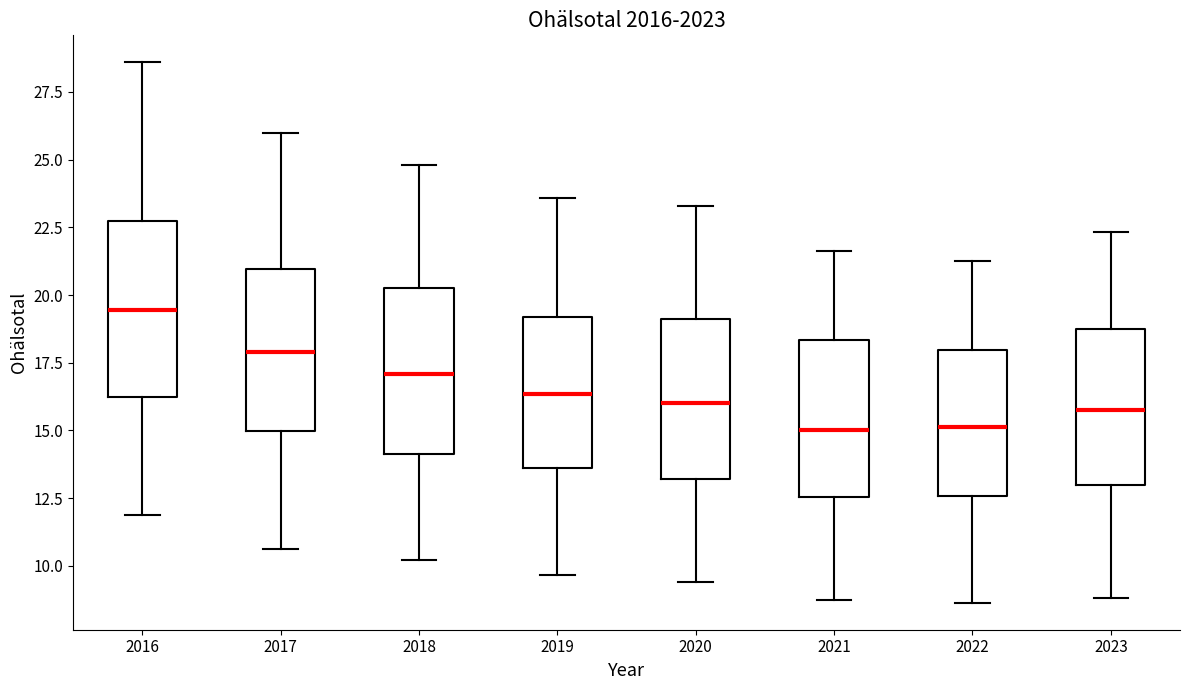

Reading left to right, read every box against the y-axis: the position of its median line, the range the box covers, and the ends of its whiskers. The values are not printed on the chart, so give them approximately, as read against the axis.

2016: median 19.5, box 16.0 to 22.5, whiskers 12.0 to 28.5
2017: median 18.0, box 15.0 to 21.0, whiskers 10.5 to 26.0
2018: median 17.0, box 14.0 to 20.5, whiskers 10.0 to 25.0
2019: median 16.5, box 13.5 to 19.0, whiskers 9.5 to 23.5
2020: median 16.0, box 13.0 to 19.0, whiskers 9.5 to 23.5
2021: median 15.0, box 12.5 to 18.5, whiskers 8.5 to 21.5
2022: median 15.0, box 12.5 to 18.0, whiskers 8.5 to 21.0
2023: median 16.0, box 13.0 to 18.5, whiskers 9.0 to 22.5